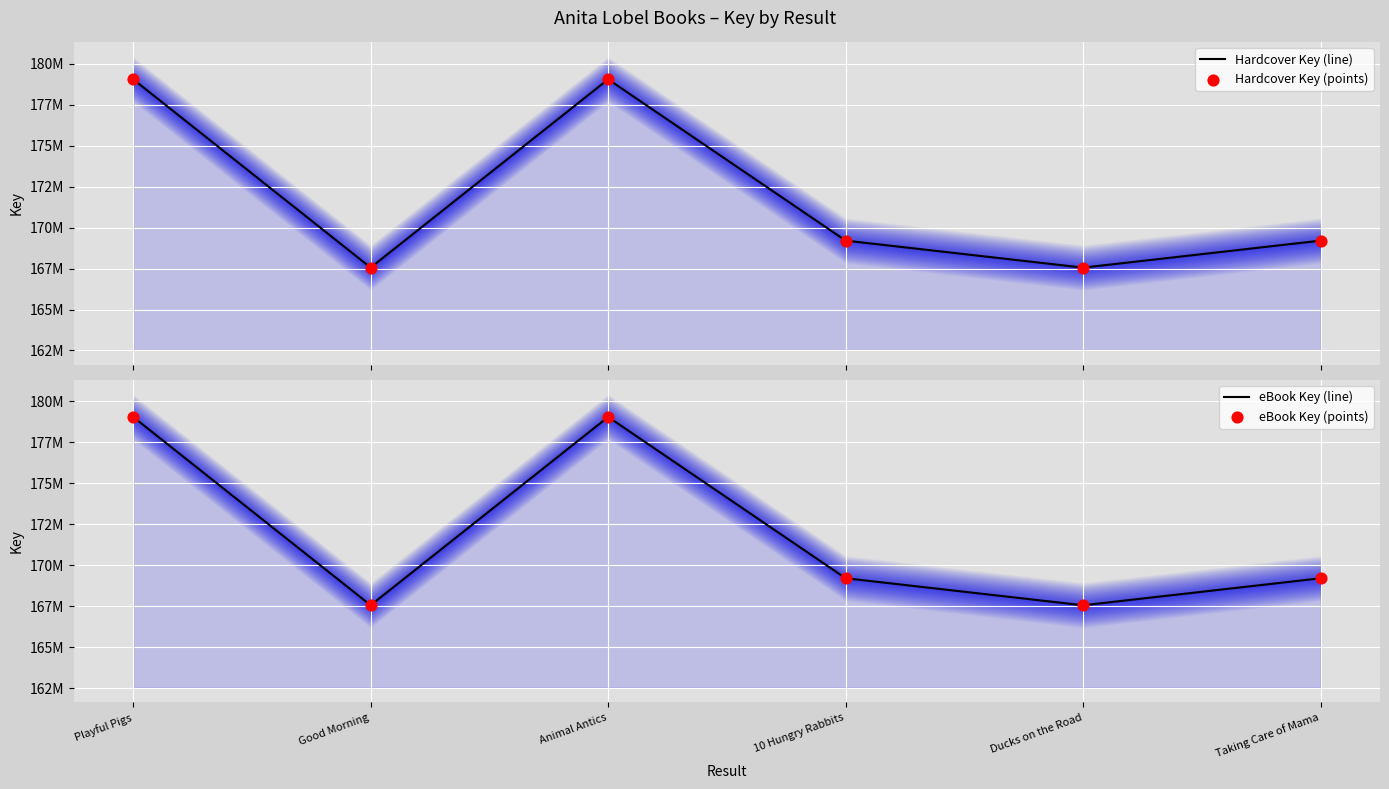

Is the value of Hardcover Key (points) at 10 Hungry Rabbits greater than the value of eBook Key (line) at Animal Antics?

No